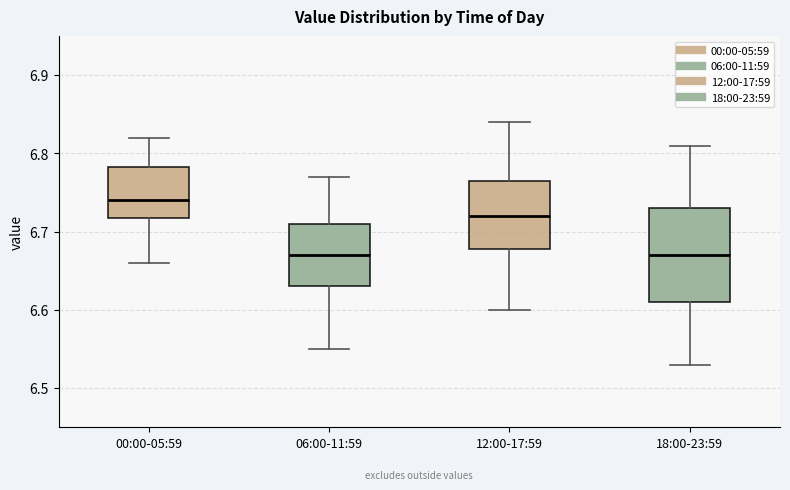

Which box's median line is the highest?

00:00-05:59